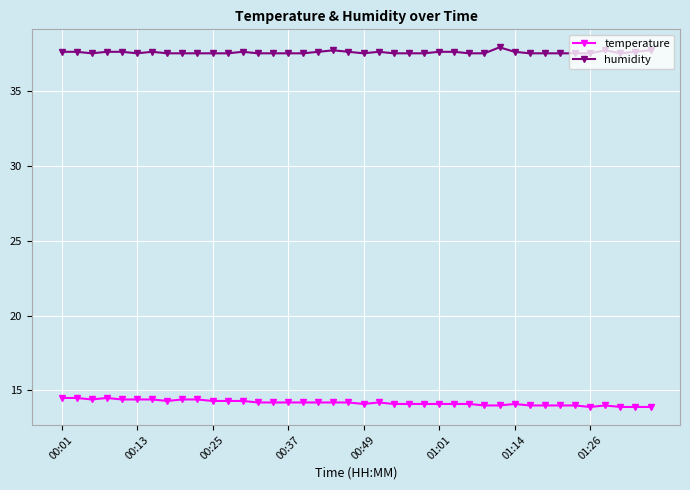

What is the value of the humidity point at the 26th from the left?

37.6